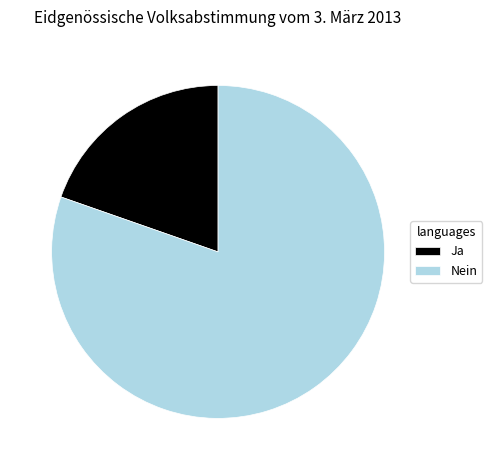

Is there any slice that represents more than half of the pie?

Yes